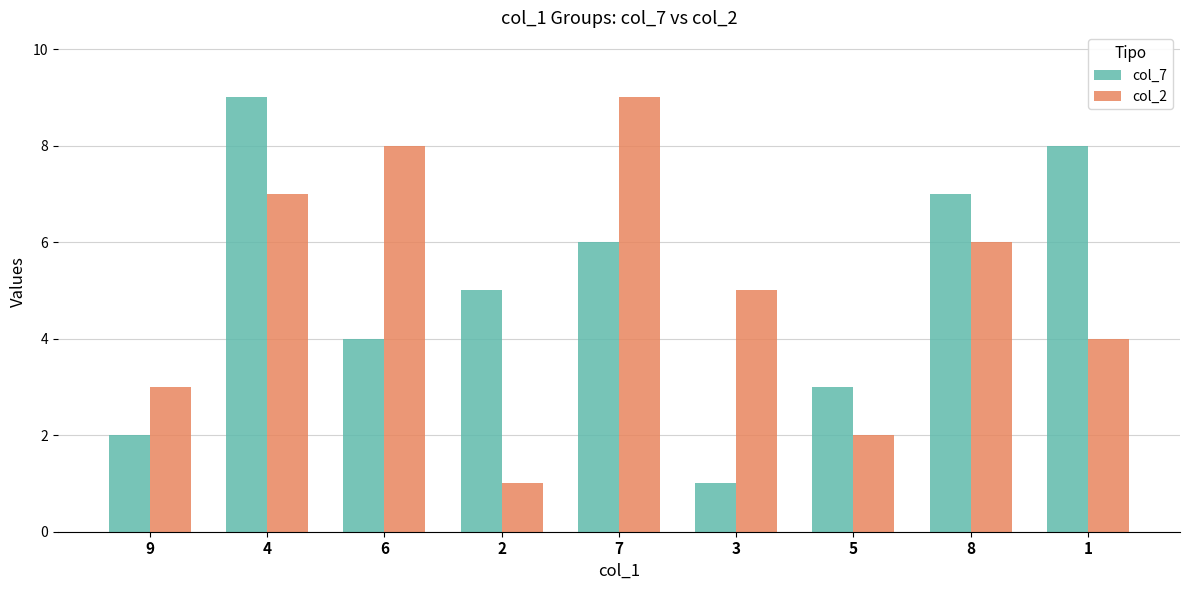

The col_2 series shows 12 at 7. True or false?

False